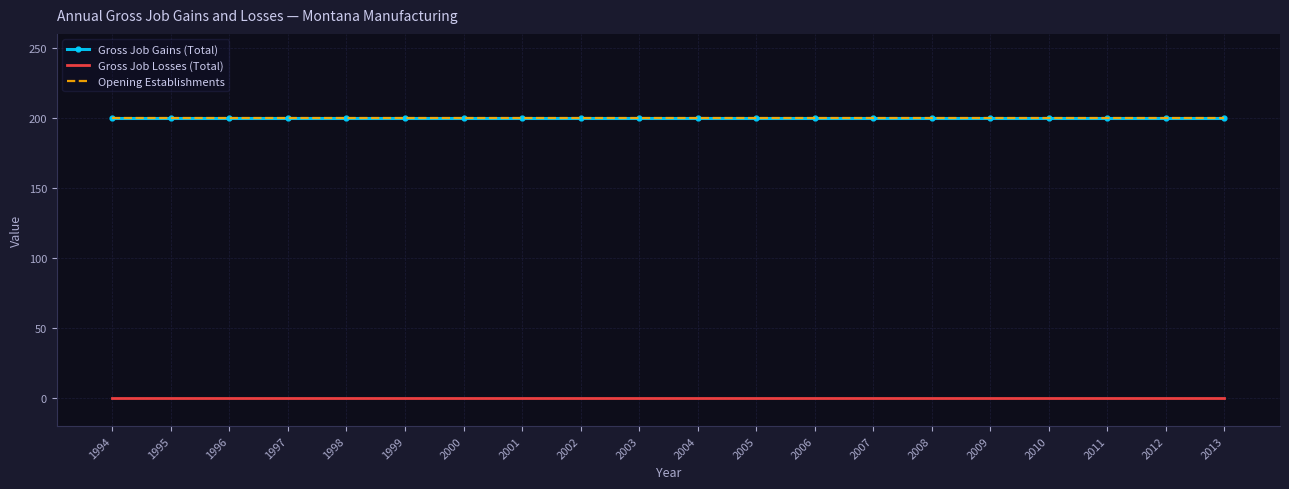

True or false: Gross Job Gains (Total) has a value of 113 at 2010.

False